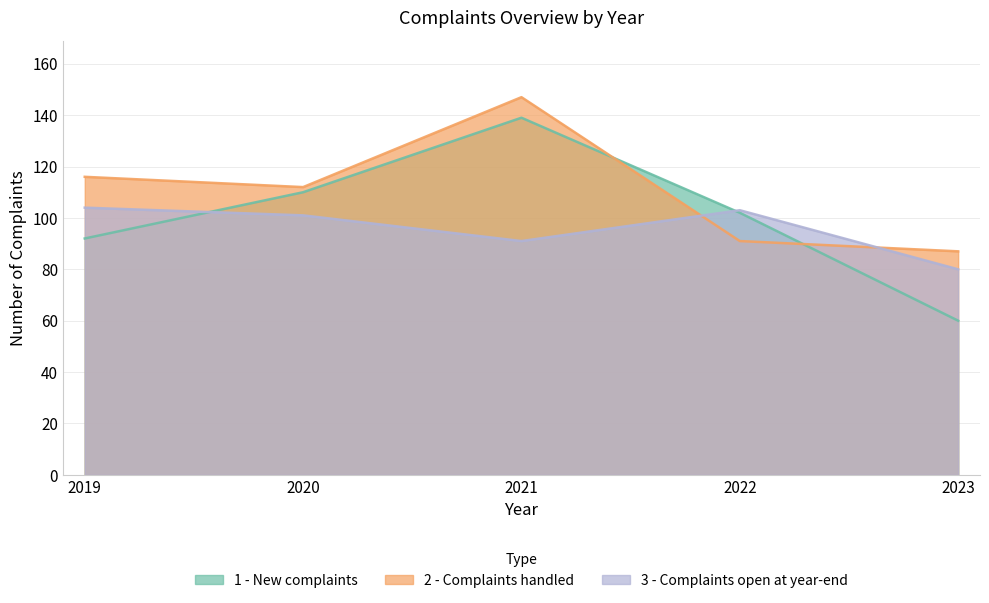

True or false: 1 - New complaints has more than 2 points higher than both neighbors.

False